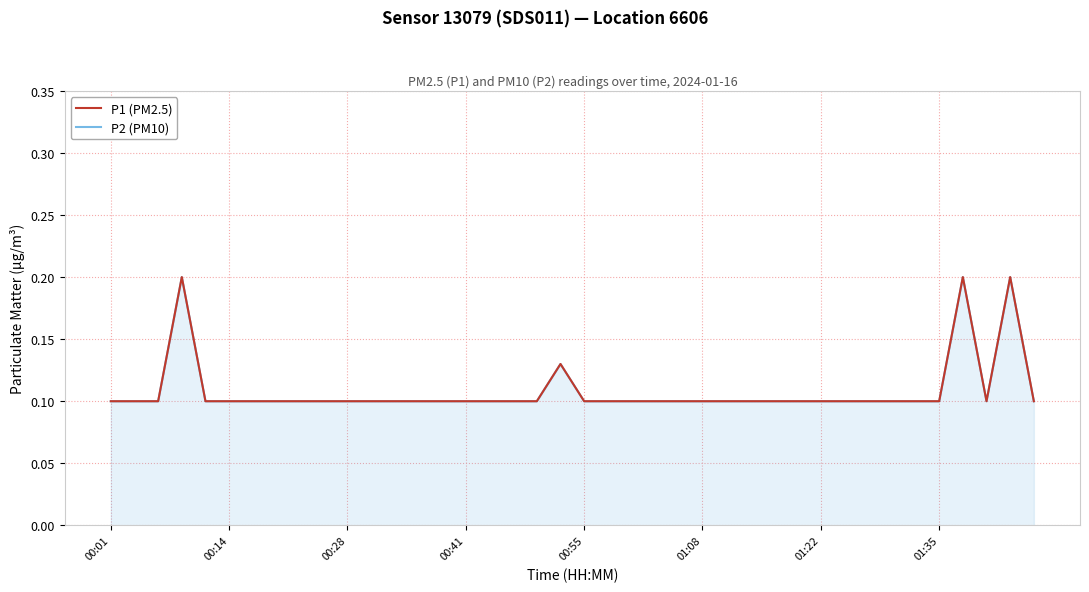

In P1 (PM2.5), how many points are higher than both neighbors (excluding endpoints)?

4